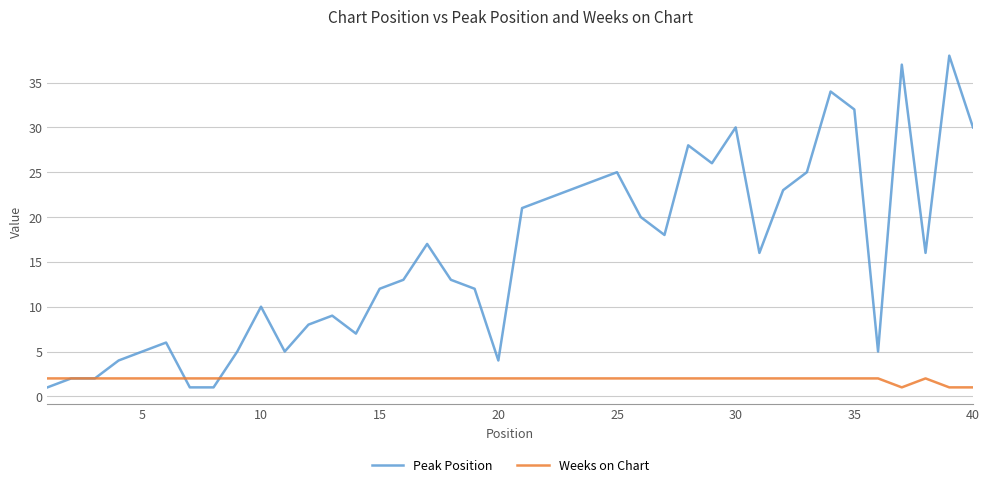

Rank the series by their average value, from highest to lowest.

Peak Position, Weeks on Chart